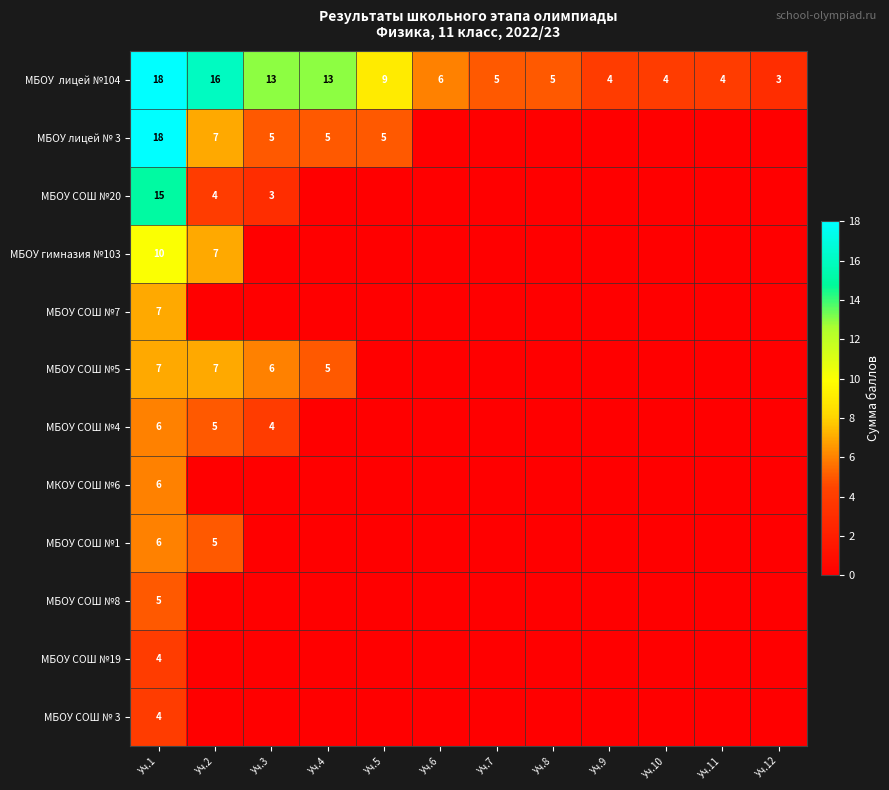

What is the average value of the МБОУ СОШ №7 series?

1